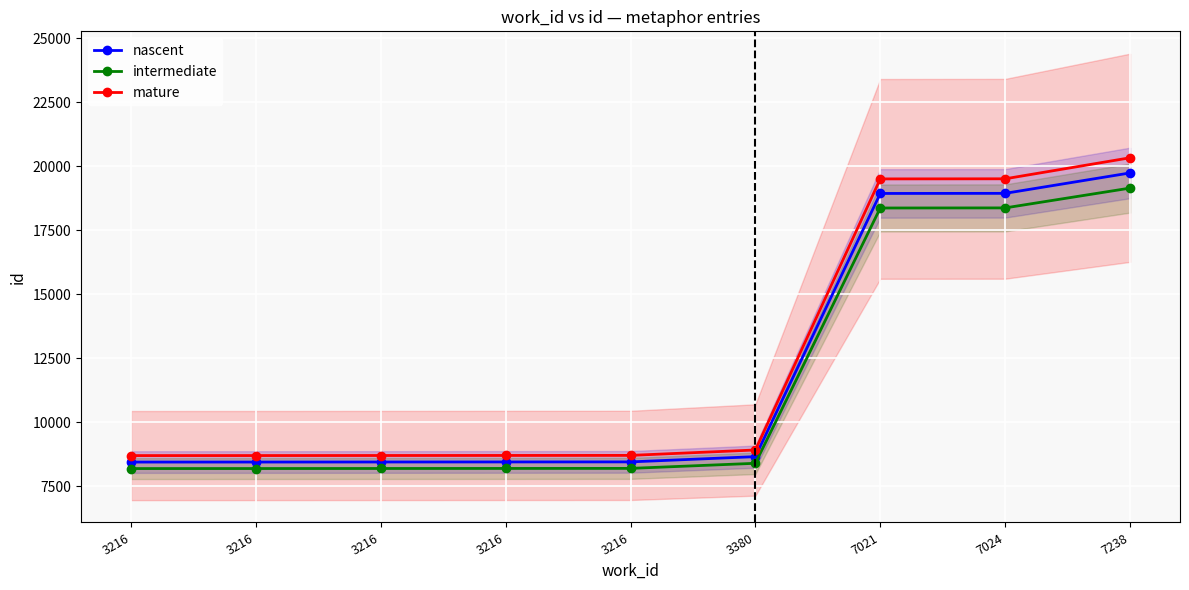

True or false: intermediate has a value of 18367.0 at 7021.

True